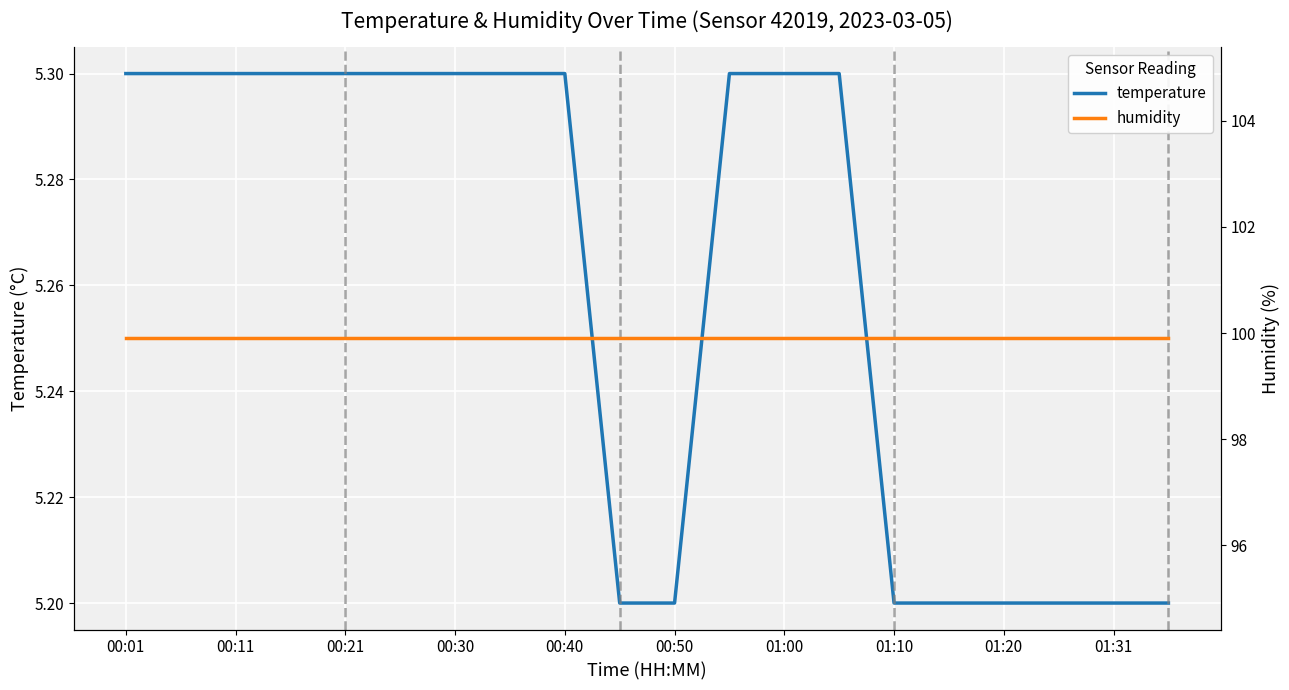

At which label is humidity closest to 99?

00:01